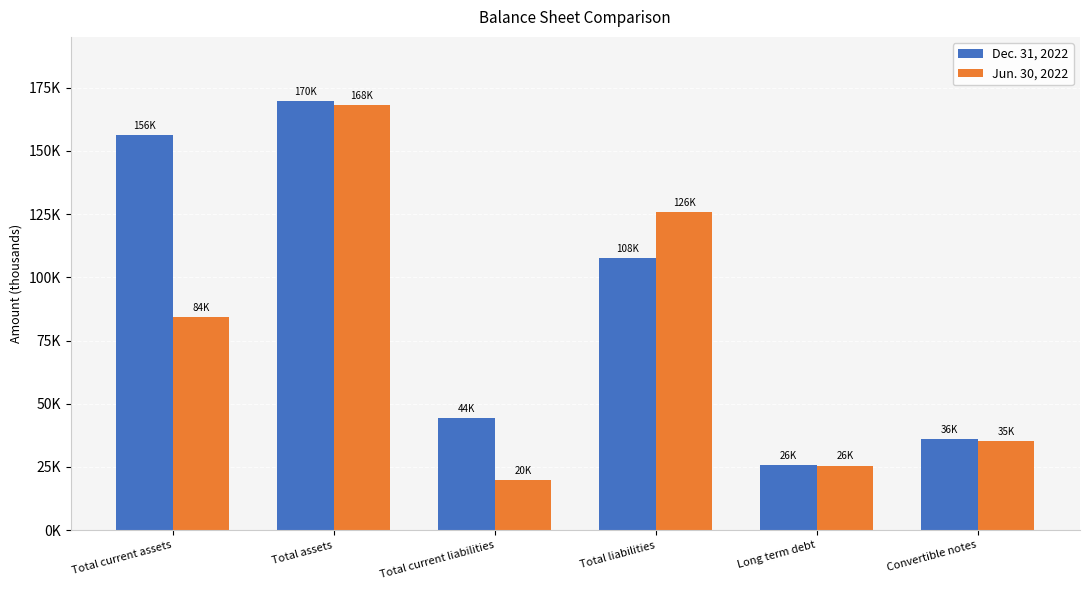

Which category has the highest value in the Dec. 31, 2022 series?

Total assets